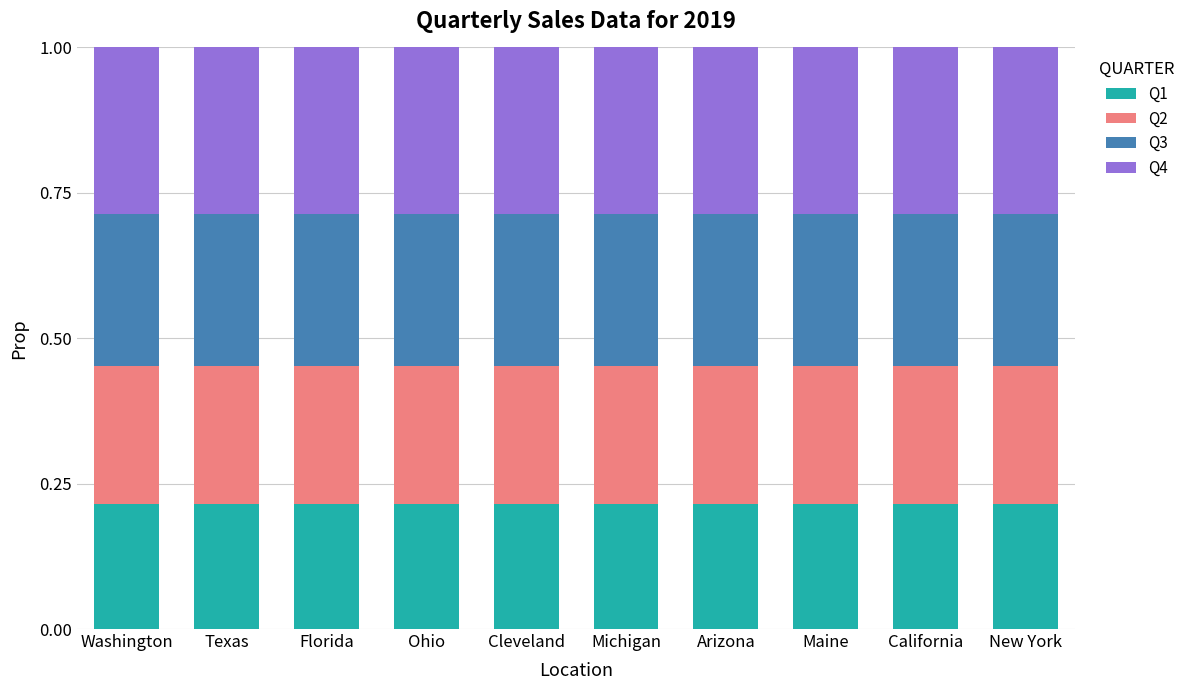

The Q1 series shows 0.4 at Arizona. True or false?

False